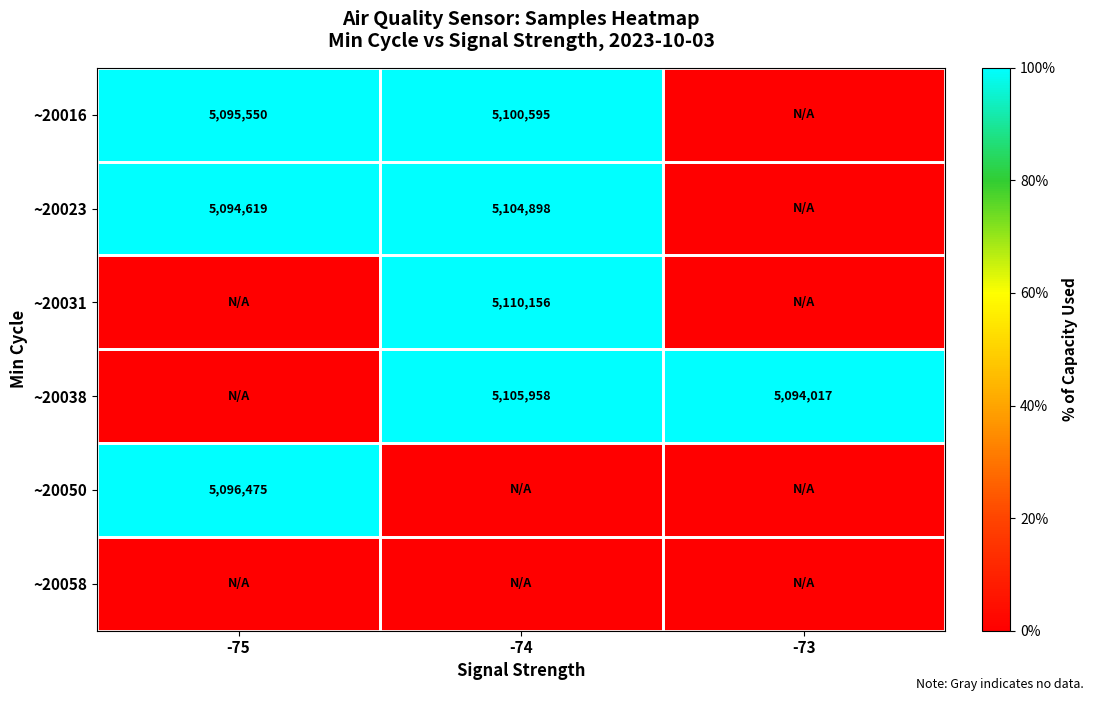

True or false: ~20016 has a value of 5095550 at -75.

True